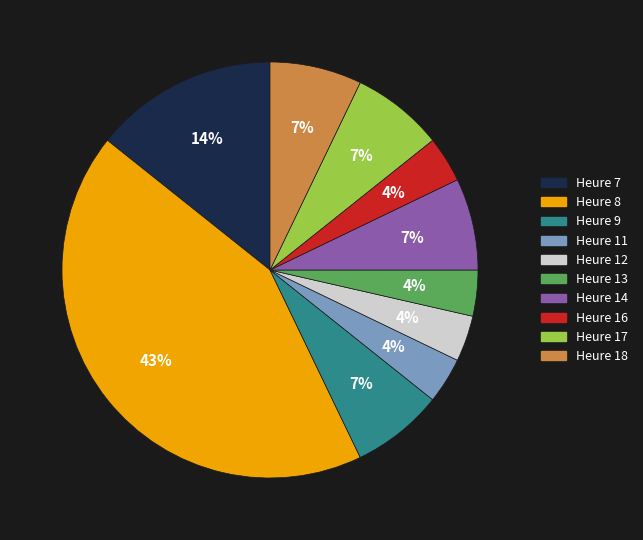

How many segments does this pie chart have?

10